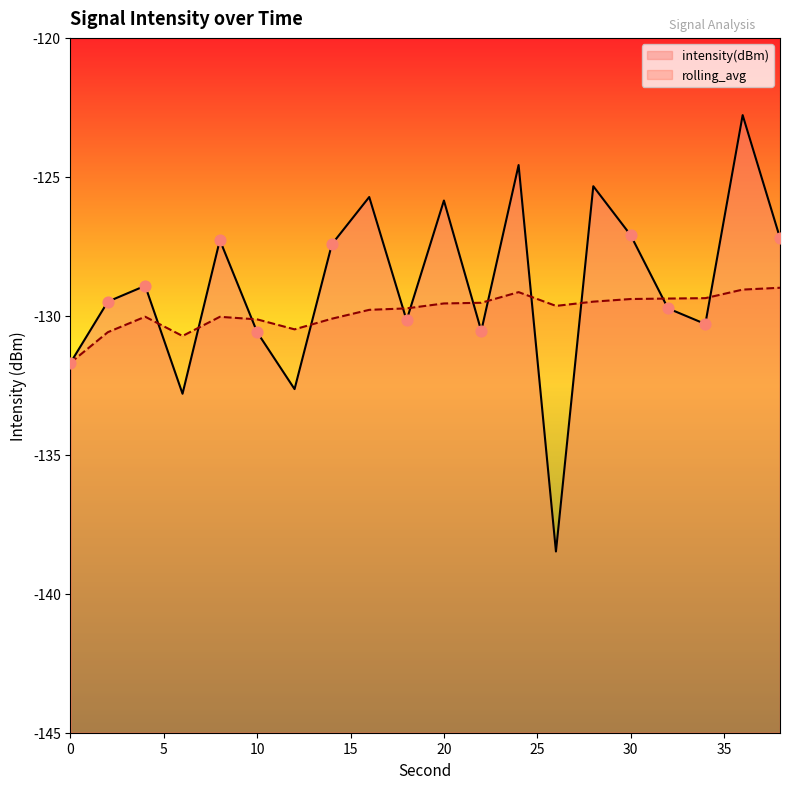

What are all the series names shown in the legend?

intensity(dBm), rolling_avg